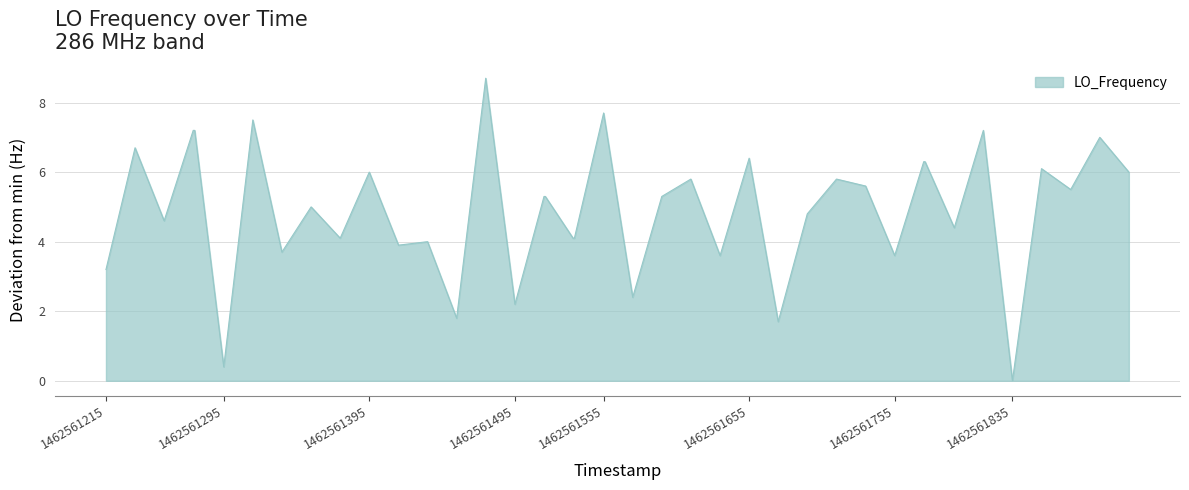

True or false: the data has more than 0 interior local peaks.

True